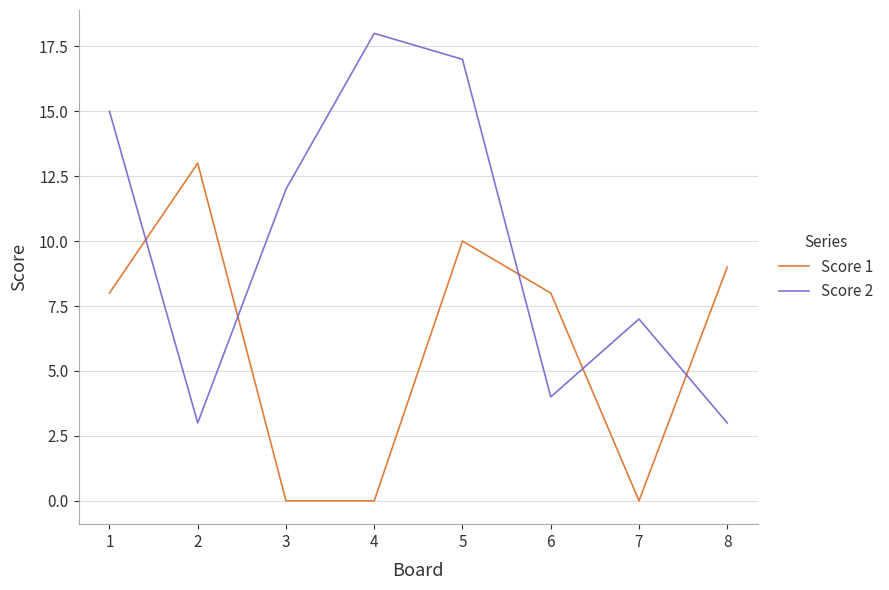

True or false: Score 2 and Score 1 cross at least once.

True